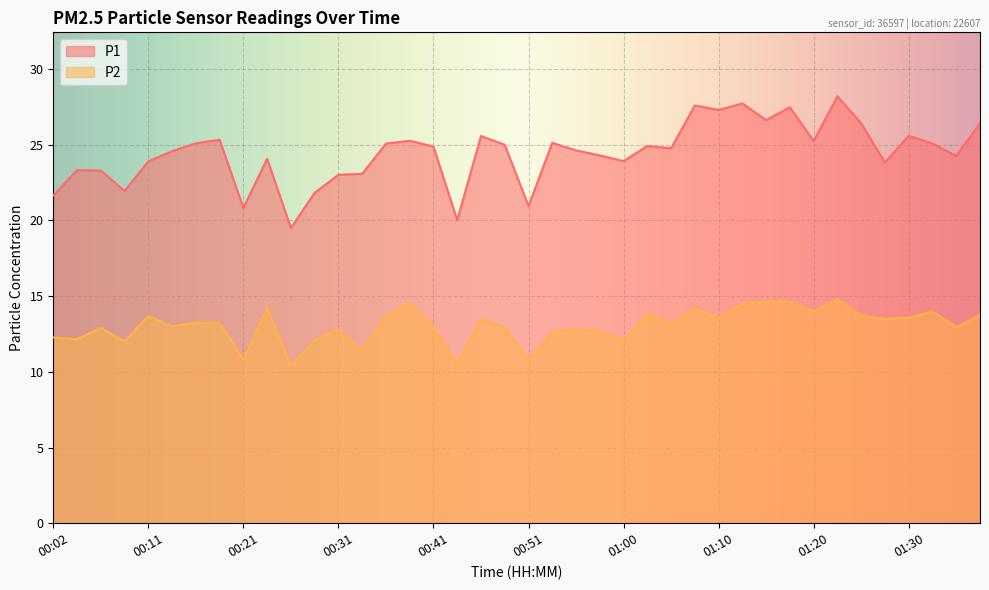

Which label corresponds to the largest value in the chart?

01:22